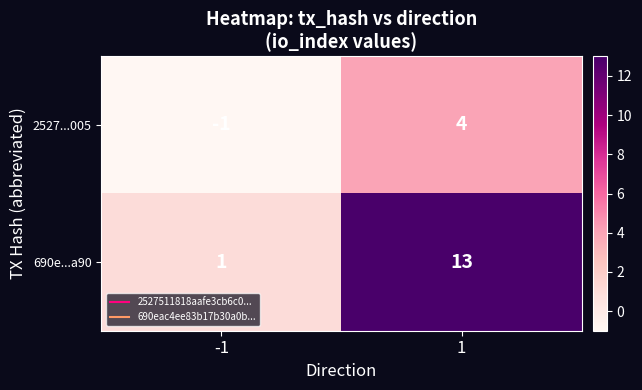

At -1, list the series in order from largest to smallest.

690e...a90, 2527...005